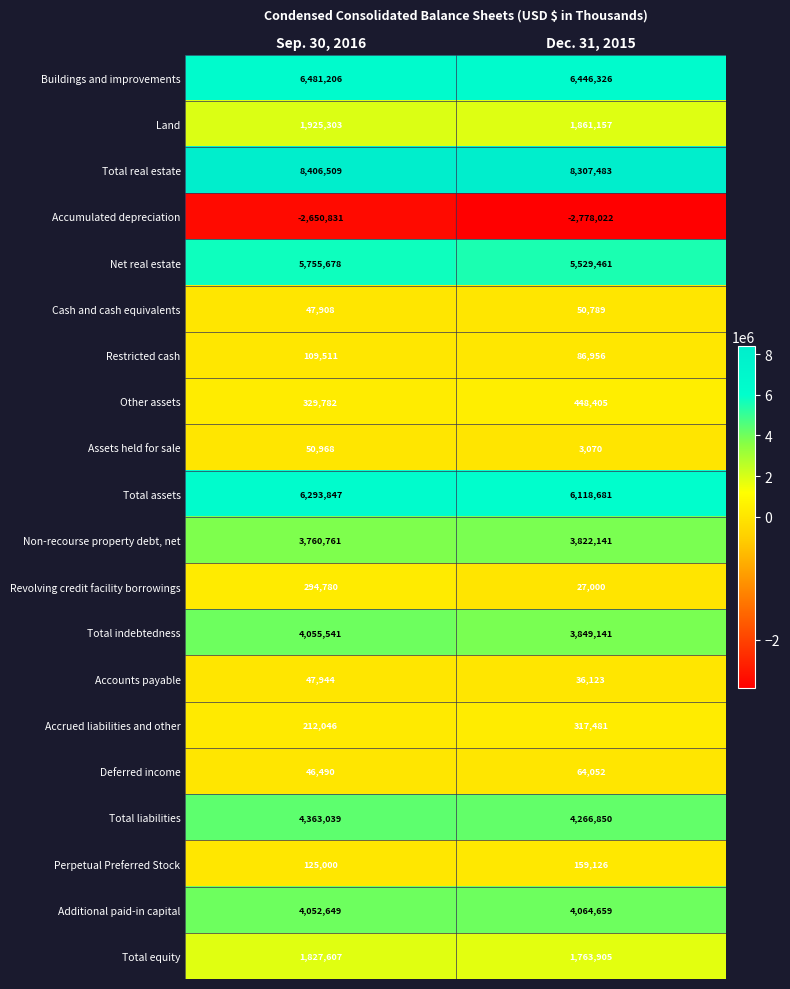

Which label corresponds to the smallest value in the chart?

Dec. 31, 2015